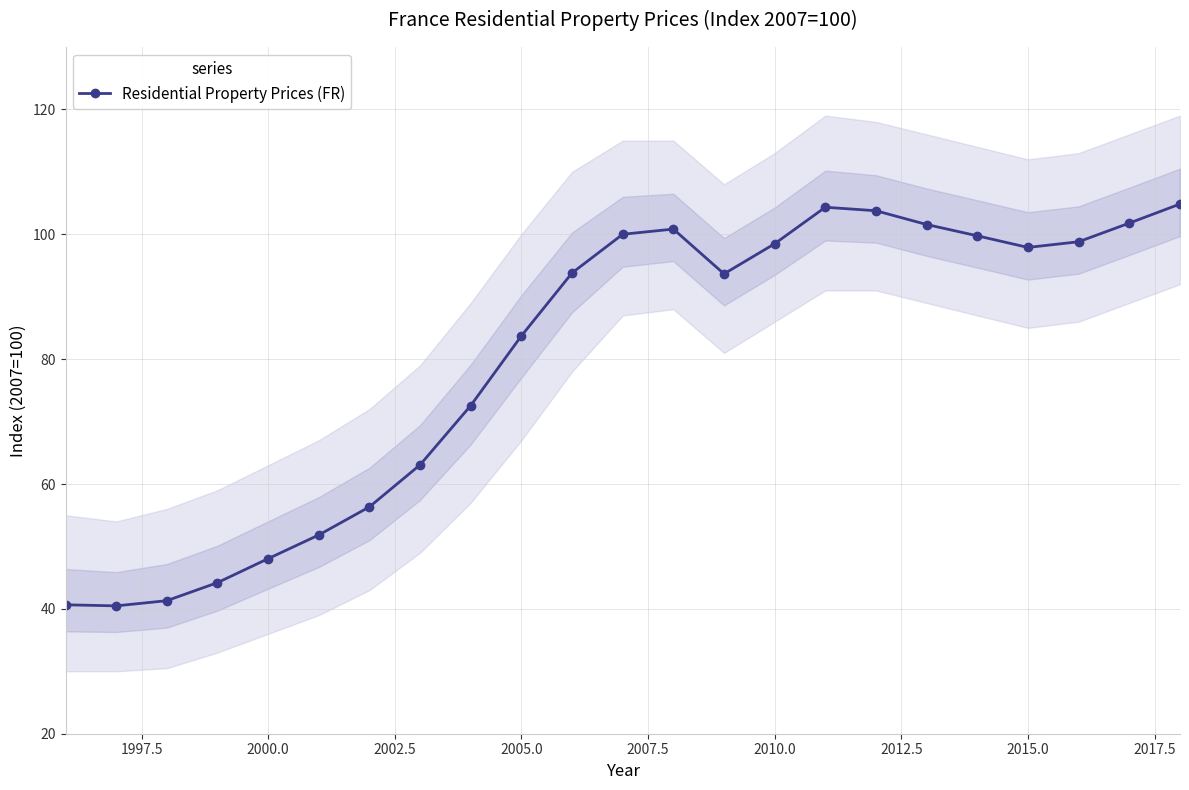

What is the minimum value for Residential Property Prices (FR)?

40.5